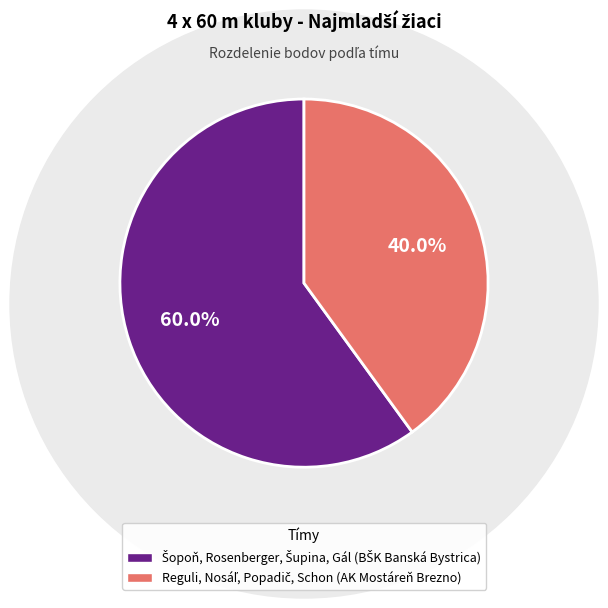

How many segments does this pie chart have?

2